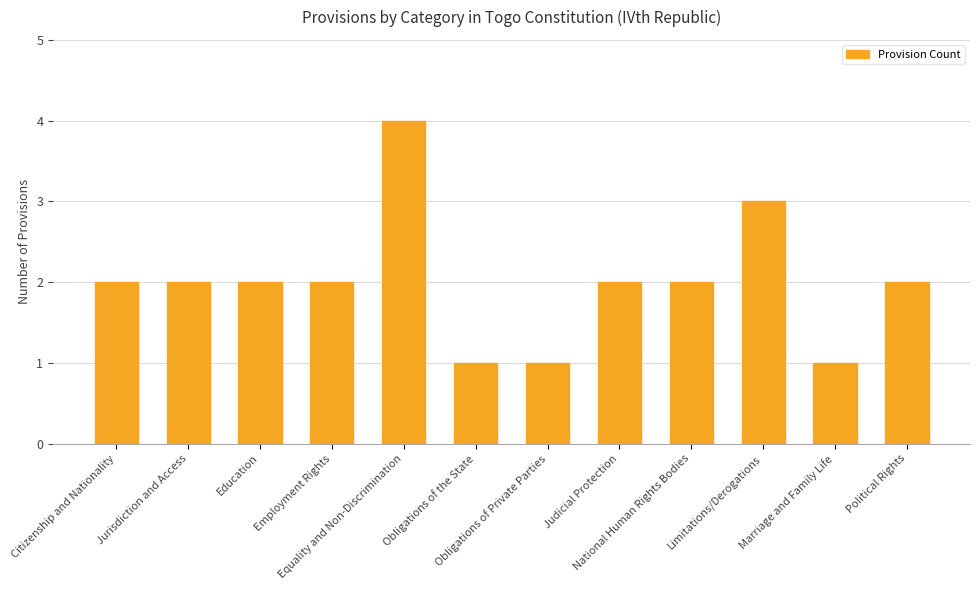

Does the chart contain stacked bars?

No